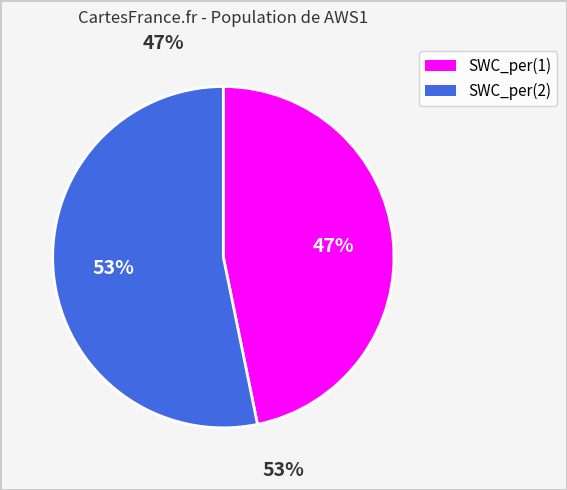

What is the largest slice in the pie chart?

SWC_per(2)